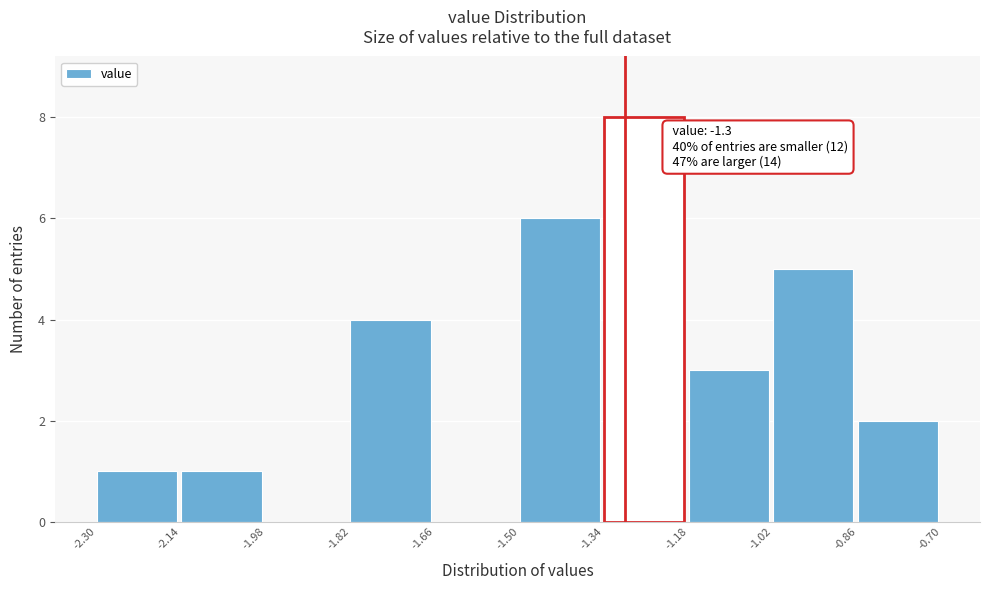

Over which range of the x-axis is the bar tallest?

-1.34 to -1.18